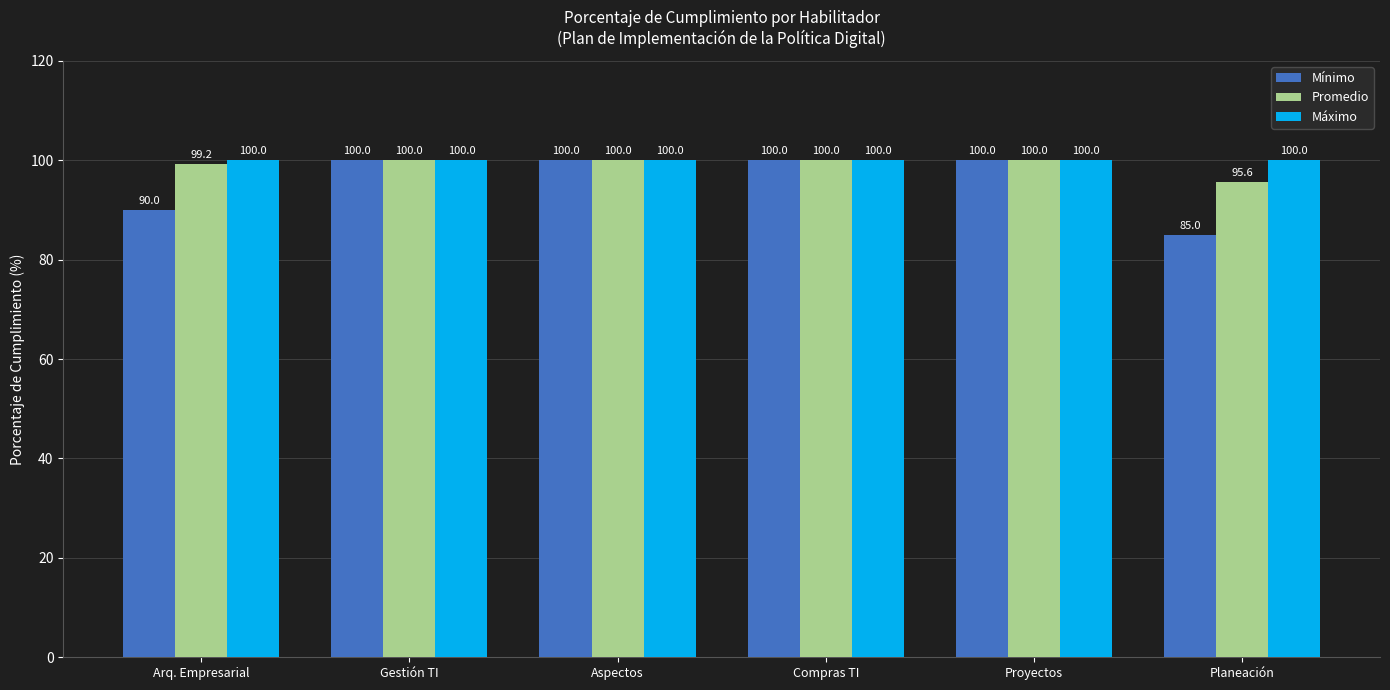

List the series in order of their overall mean, lowest first.

Mínimo, Promedio, Máximo